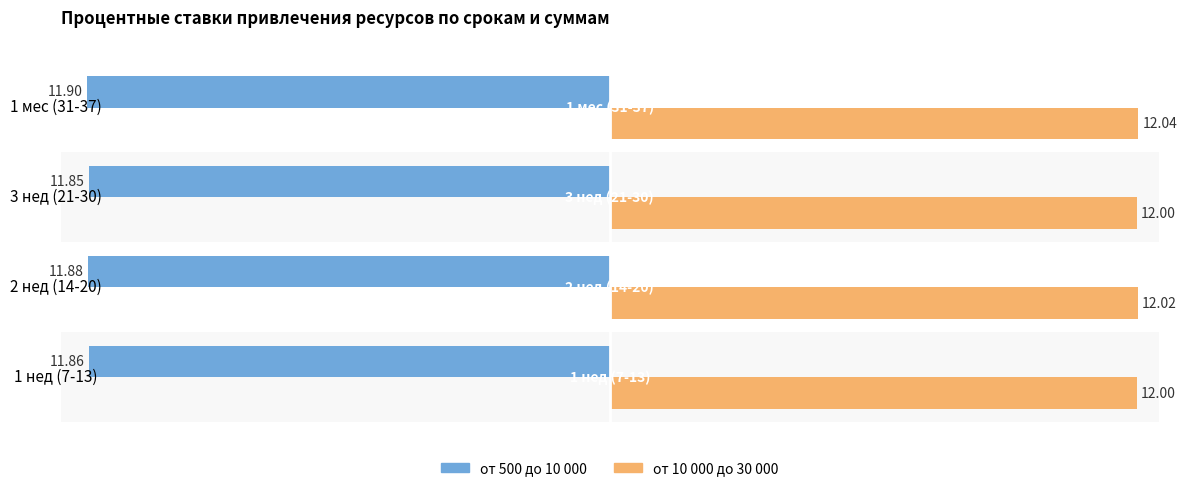

What is the lowest value of the от 500 до 10 000 series?

-11.9